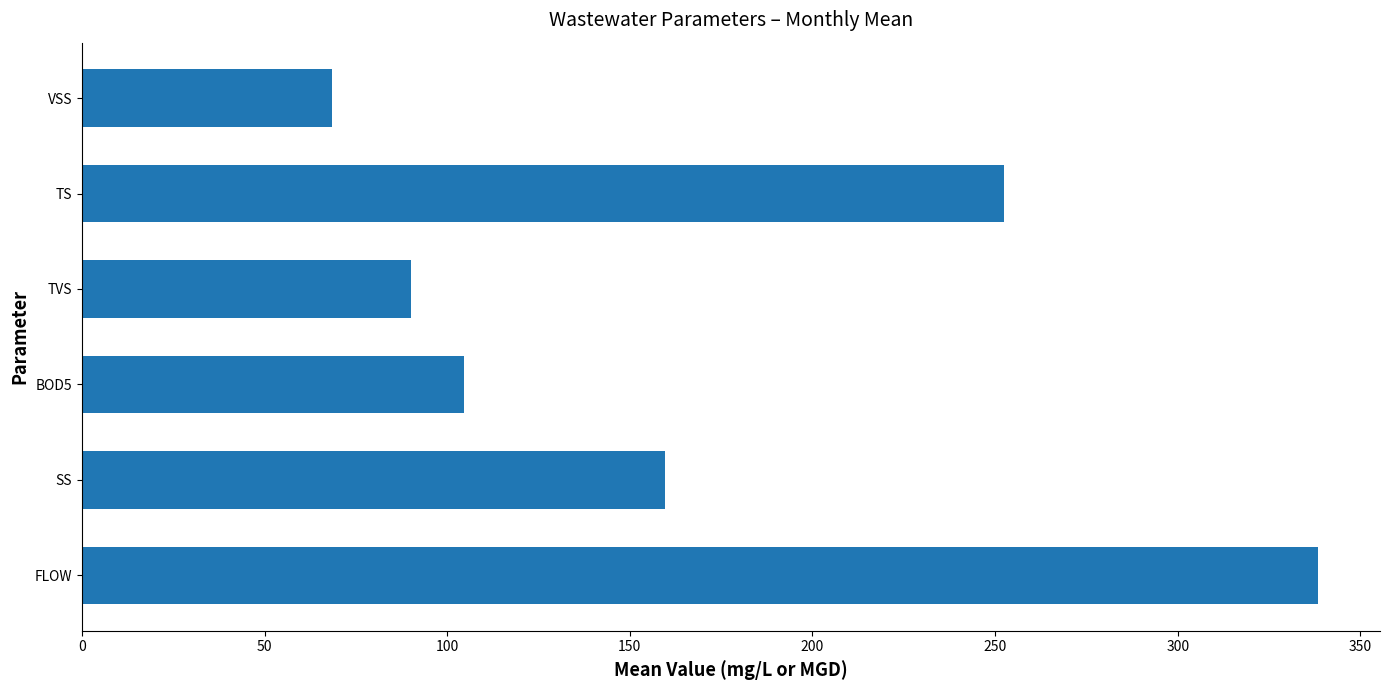

Are the bars horizontal?

Yes